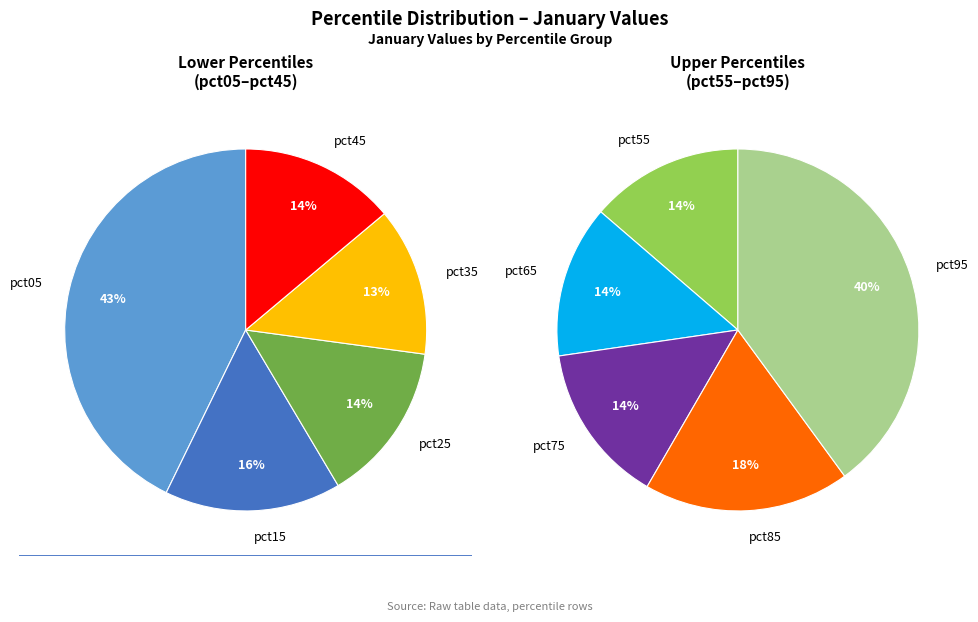

Which category has the biggest portion of the pie?

pct05